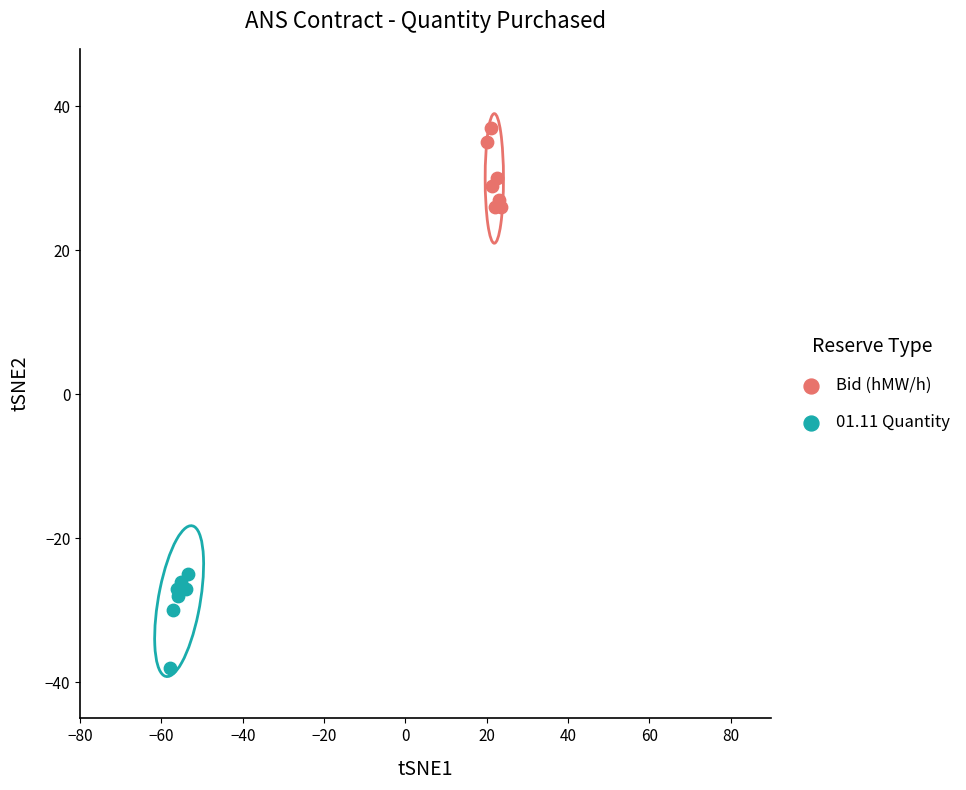

Which series reaches the maximum Y coordinate?

Bid (hMW/h)